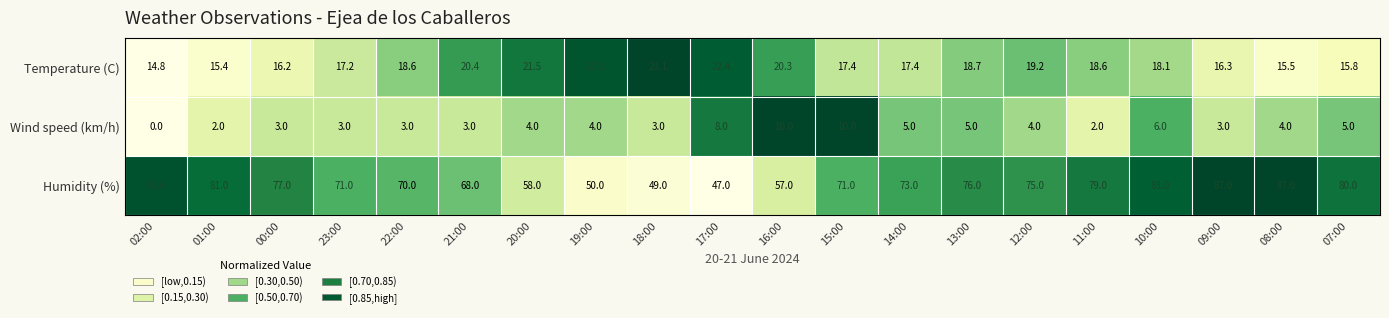

At which label does Temperature (C) reach its minimum?

02:00